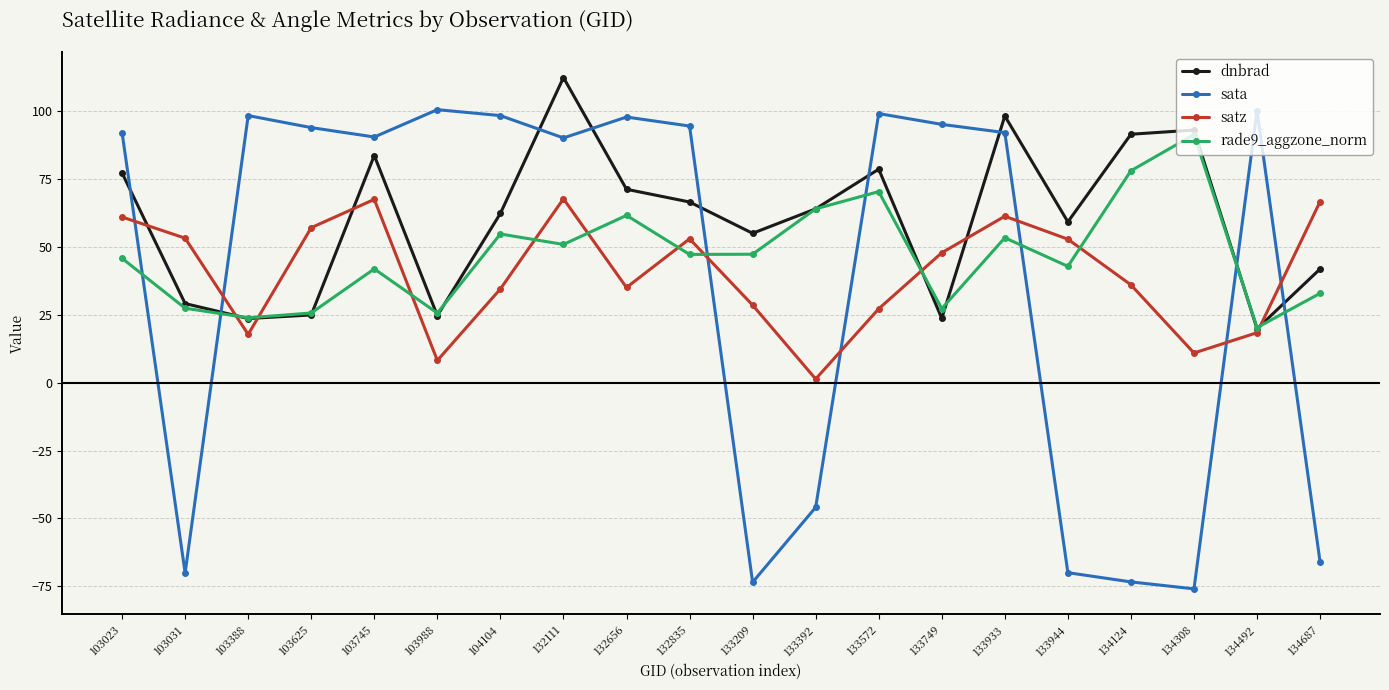

What value does the satz series have at 133572?

27.2